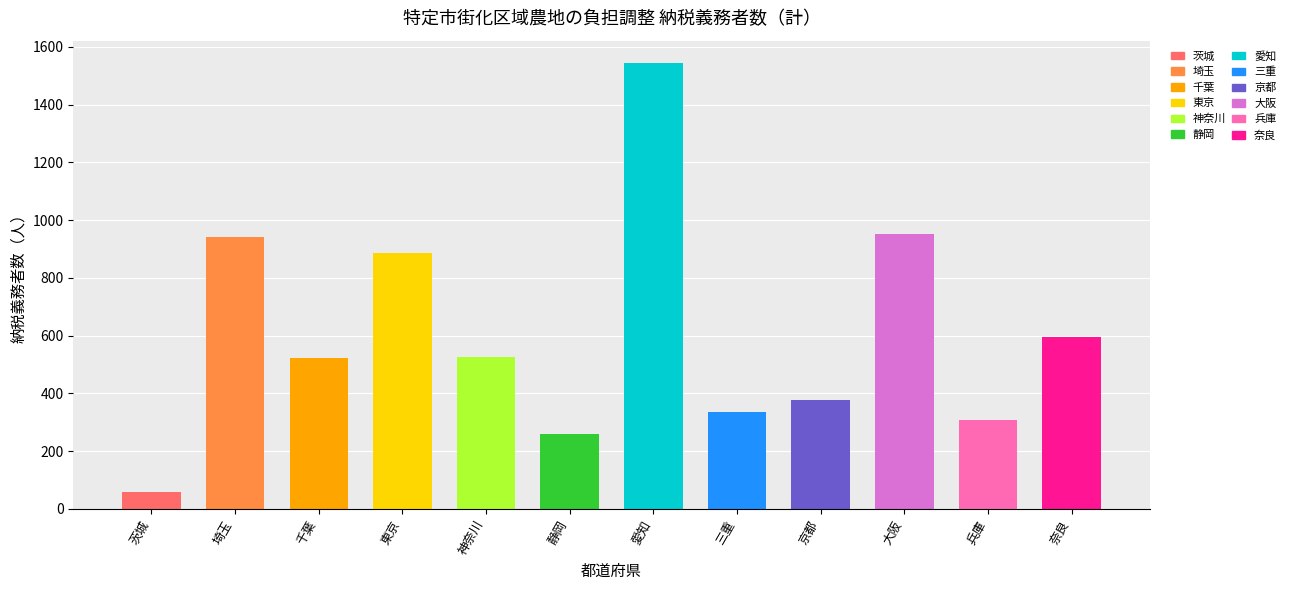

Is it true that the value at 京都 is 258?

False